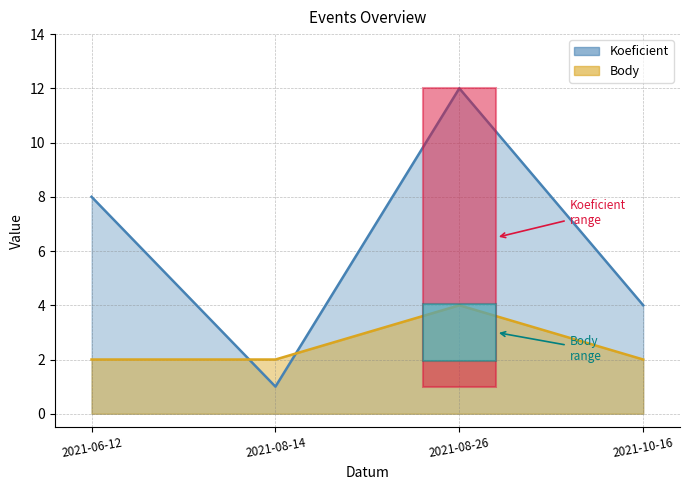

How many series are shown in this chart?

2